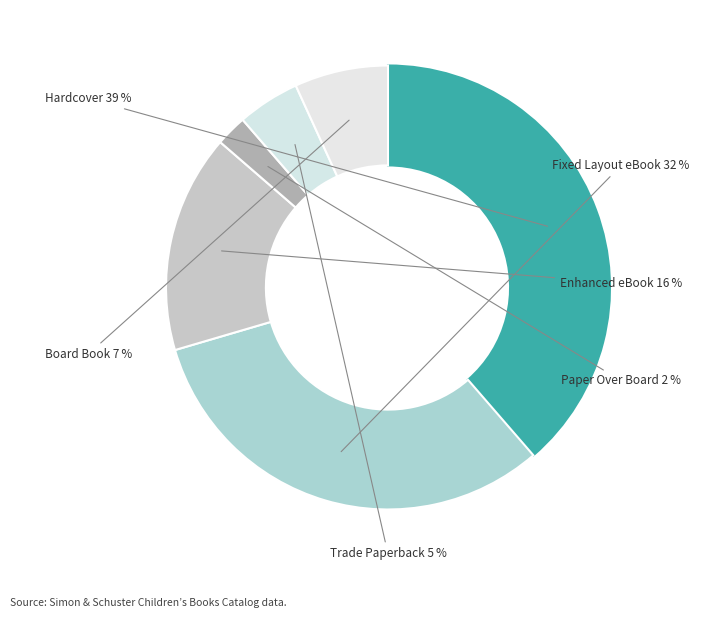

Rank the categories by value from highest to lowest.

Hardcover, Fixed Layout eBook, Enhanced eBook, Board Book, Trade Paperback, Paper Over Board